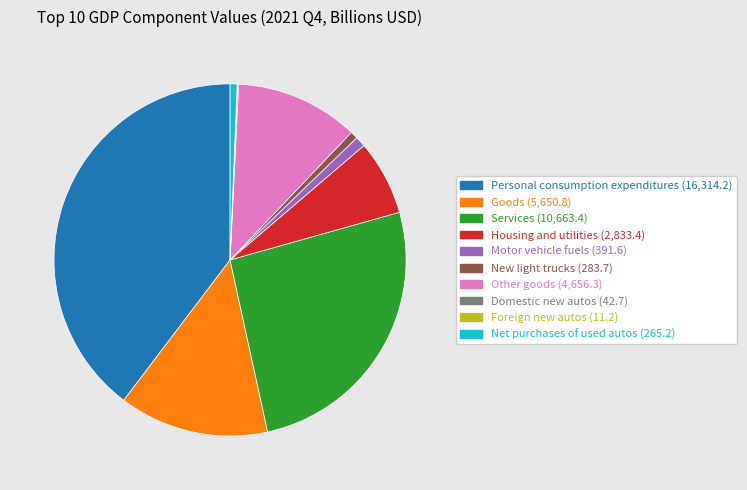

The Net purchases of used autos slice represents 8% of the pie. True or false?

False